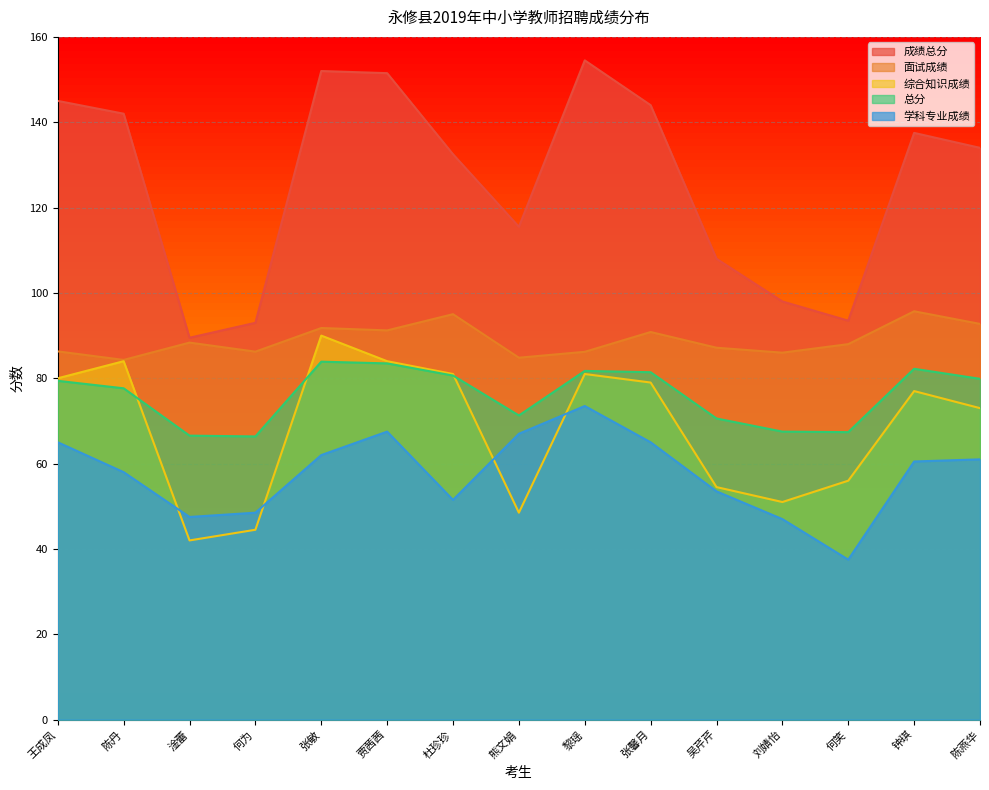

Does the chart display data point markers on the line(s)?

No